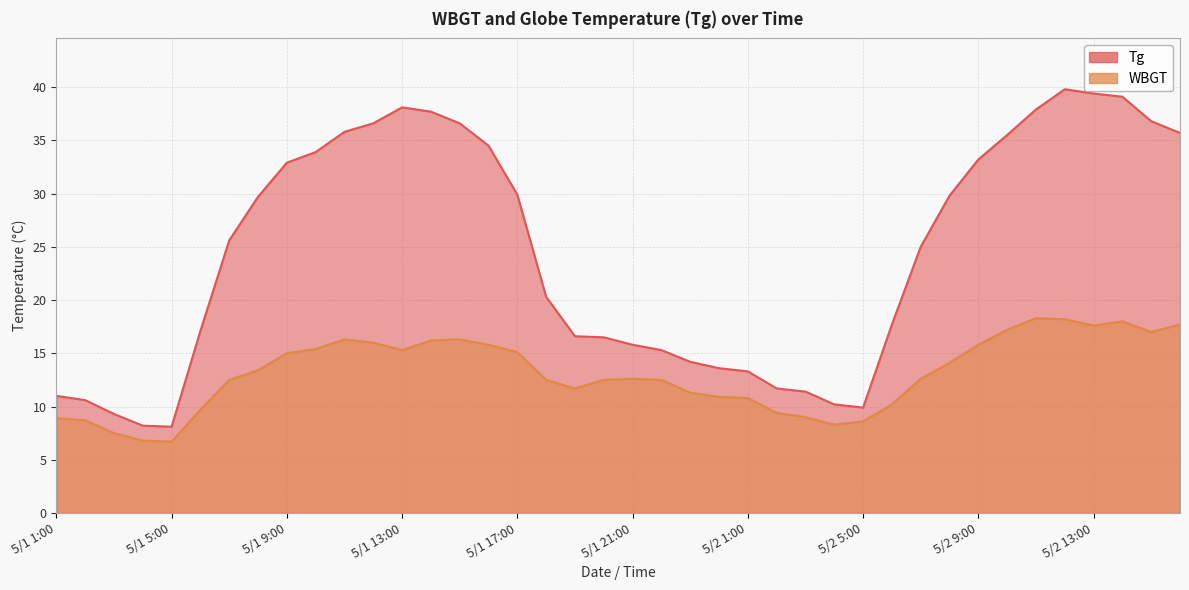

Rank the series by their average value, from lowest to highest.

WBGT, Tg